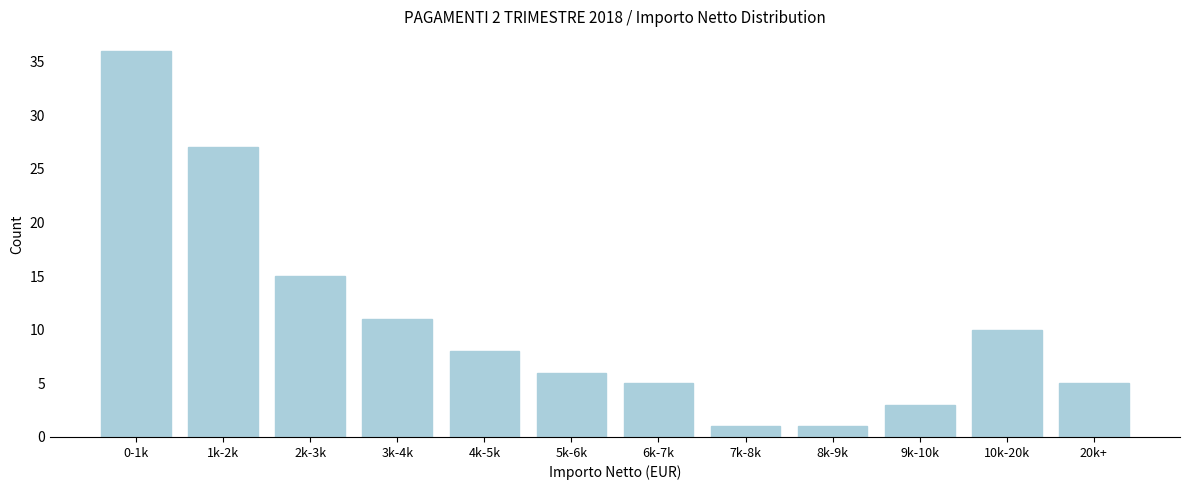

Reading right to left, list all the values displayed in this chart.

5	10	3	1	1	5	6	8	11	15	27	36